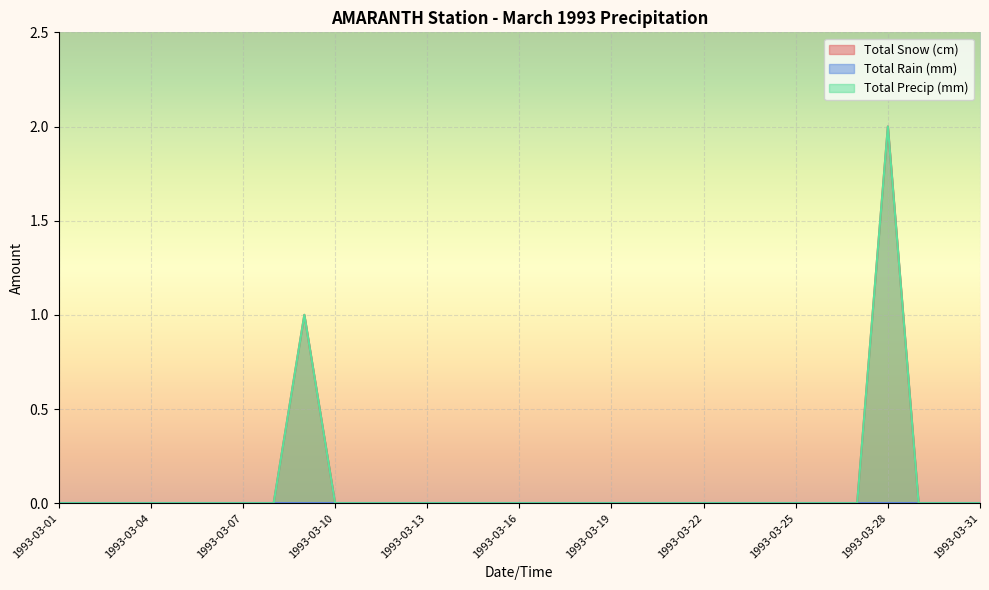

True or false: Total Precip (mm) and Total Snow (cm) cross at least once.

False